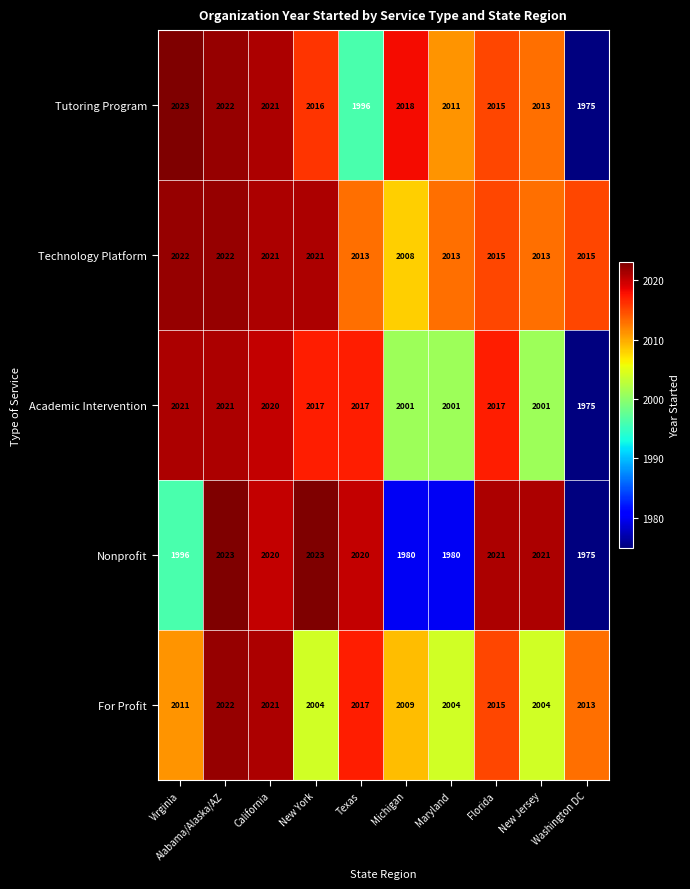

What is the sum of the Tutoring Program values at Maryland and New Jersey?

4024